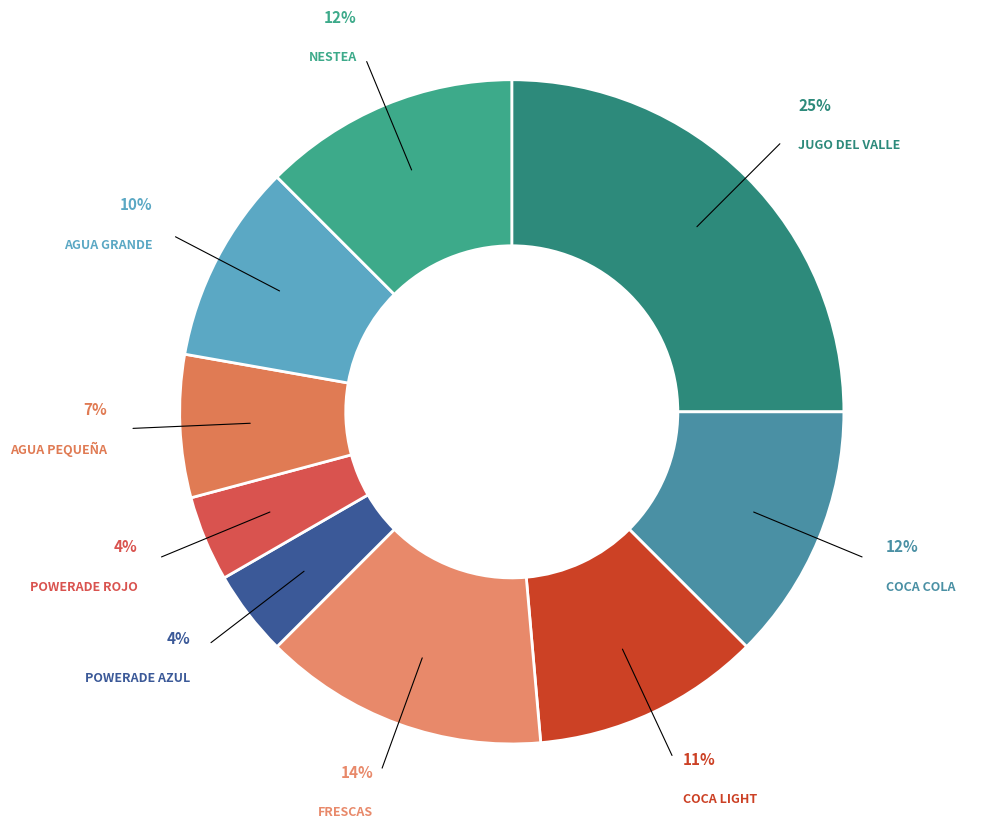

To the nearest percent, what is the difference between the POWERADE AZUL and FRESCAS slice percentages?

10%